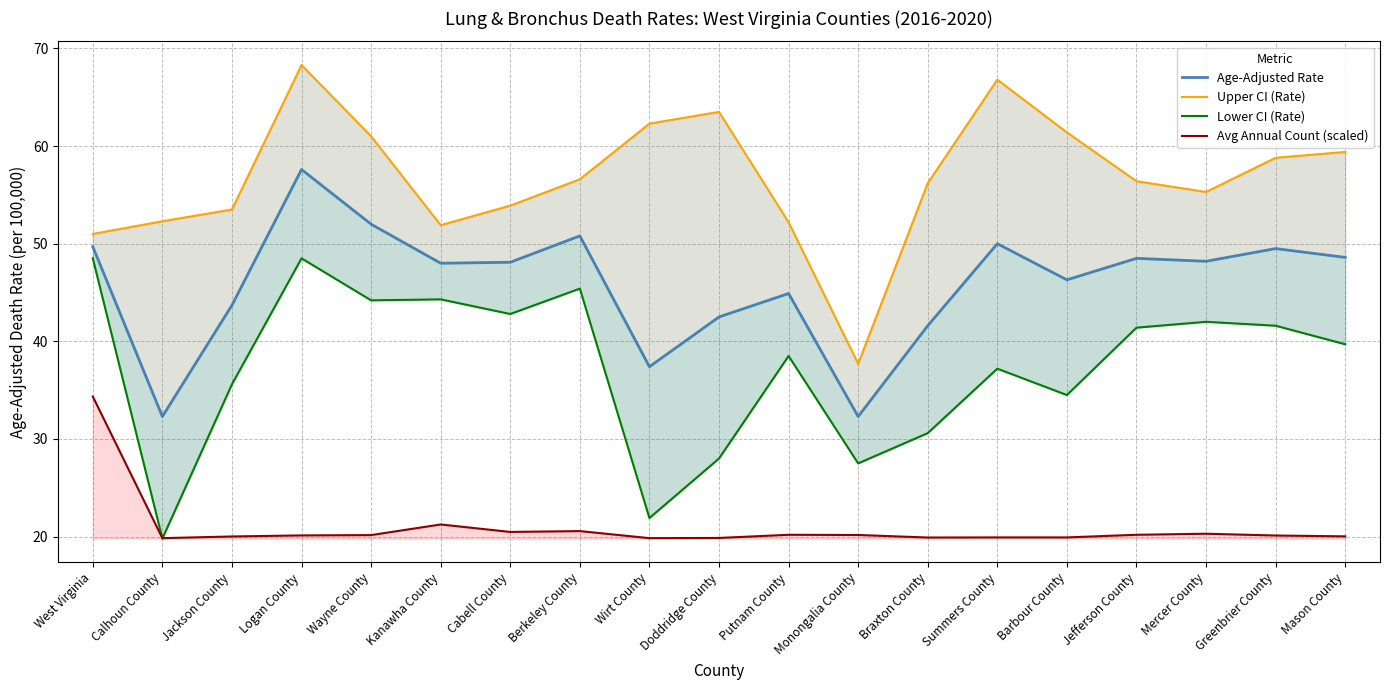

What is the total value across all series at Berkeley County?

173.4